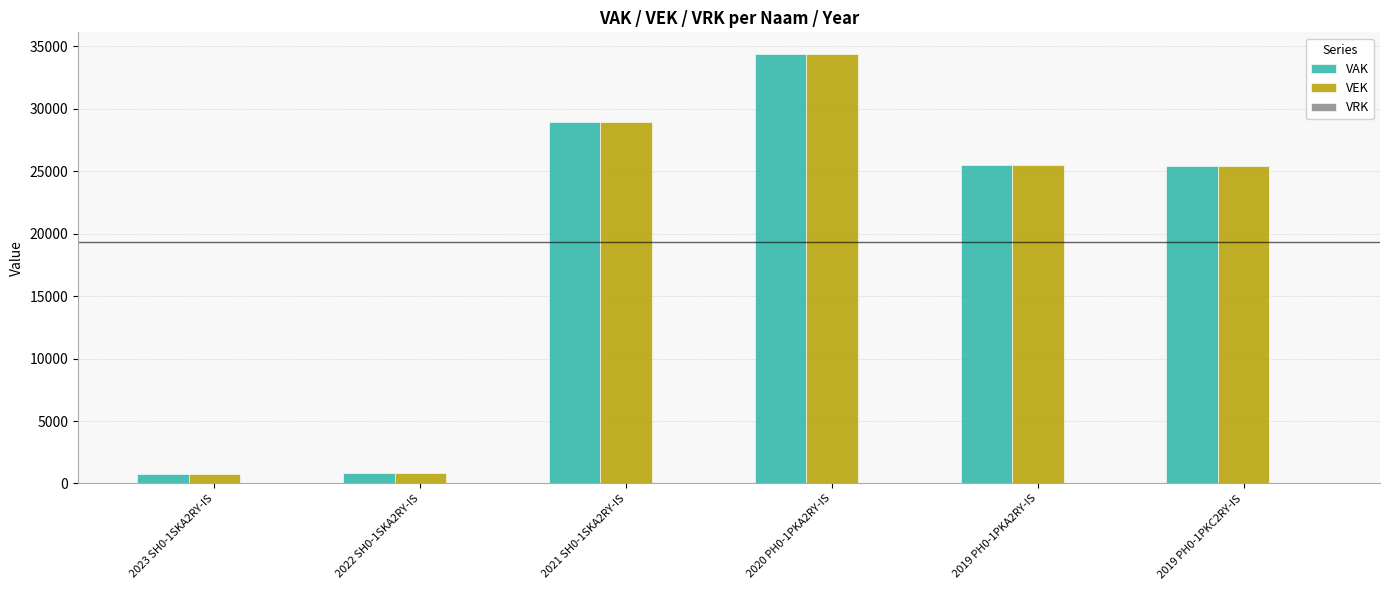

At which category is the sum across all series the highest?

2020 PH0-1PKA2RY-IS